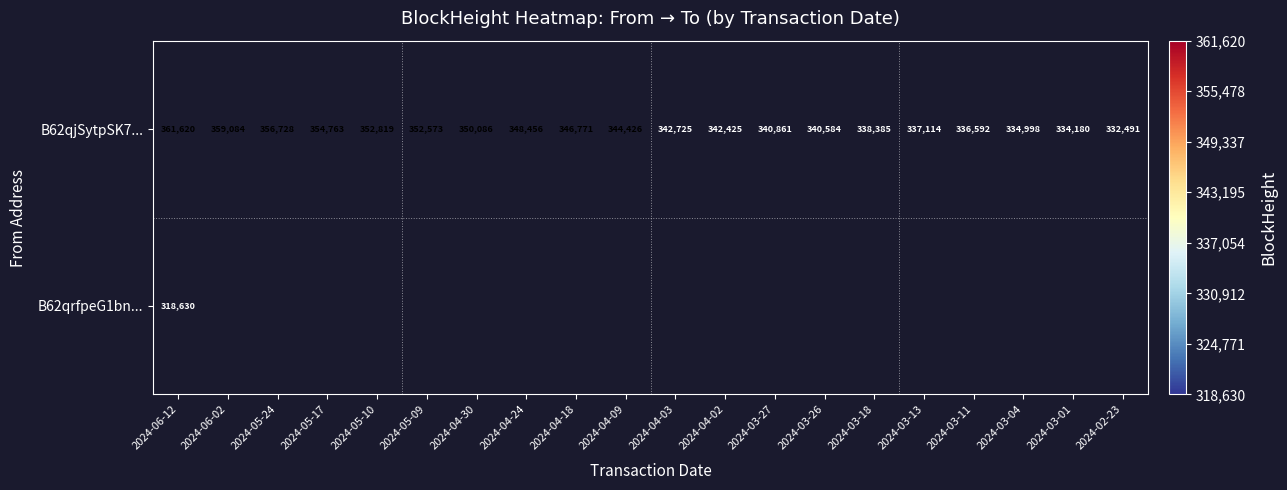

Which category has the highest value across all series?

2024-06-12